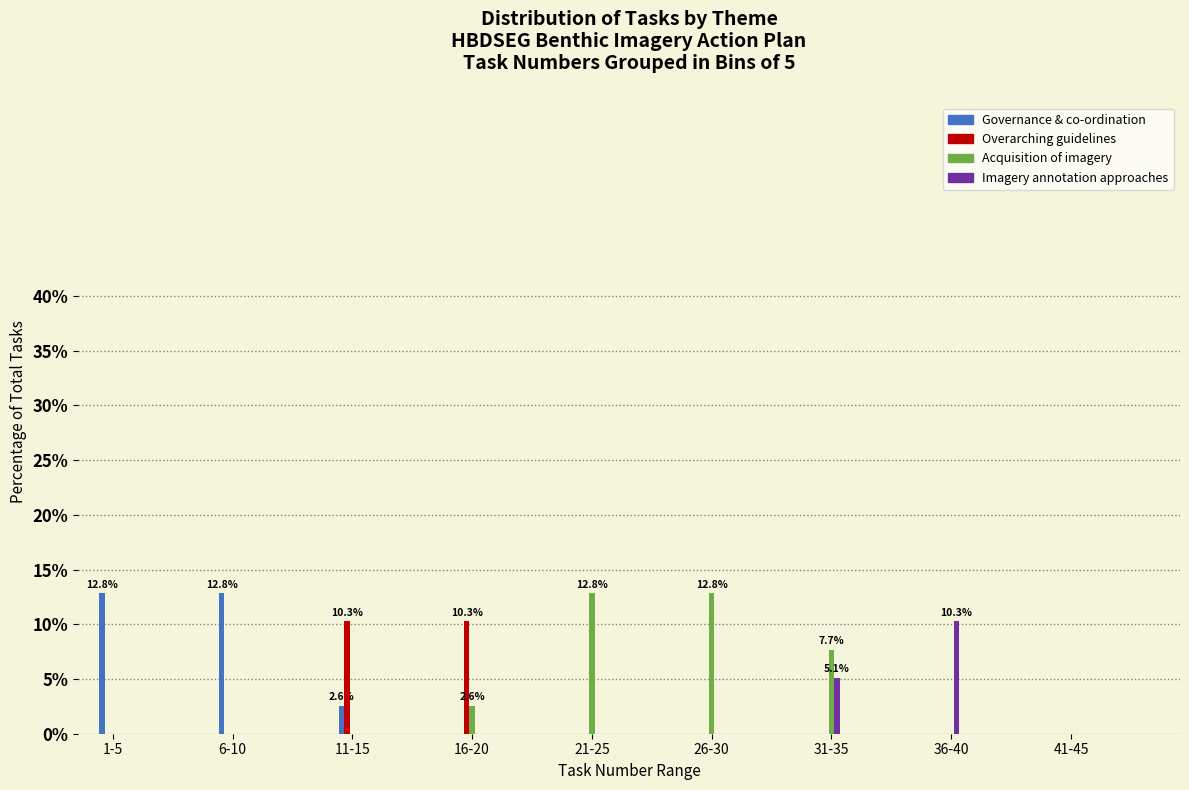

What is the maximum value for Imagery annotation approaches?

10.3